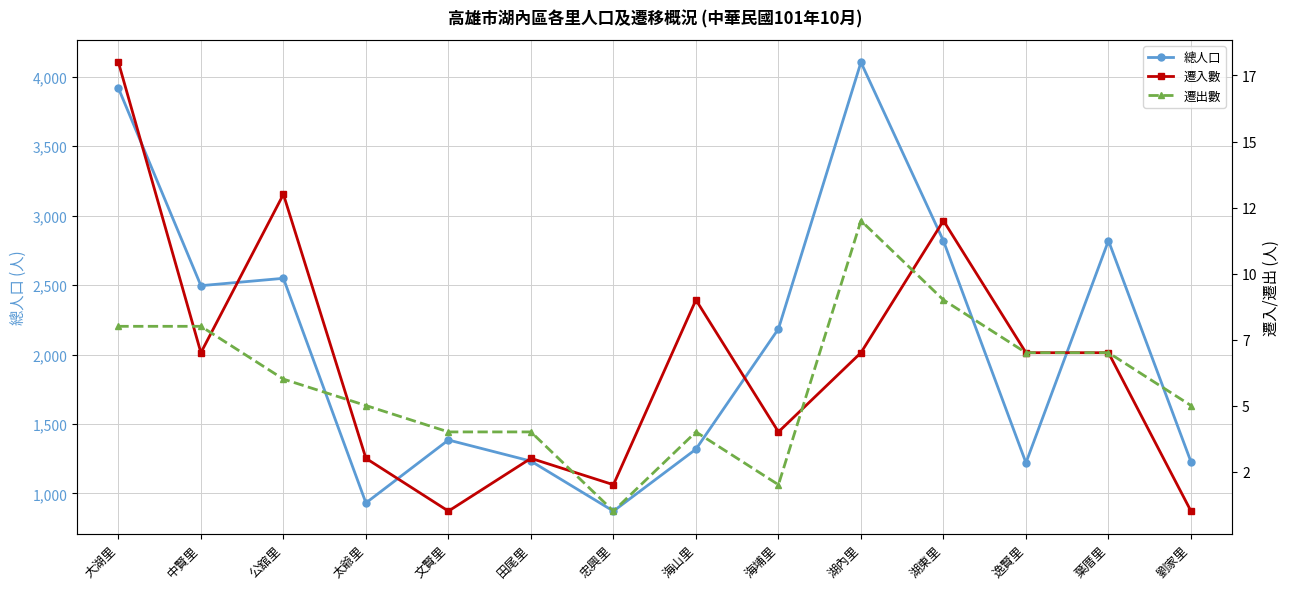

Reading left to right, extract all data points from this chart.

總人口: 大湖里=3918	中賢里=2496	公舘里=2549	太爺里=932	文賢里=1385	田尾里=1233	忠興里=873	海山里=1319	海埔里=2185	湖內里=4104	湖東里=2818	逸賢里=1221	葉厝里=2820	劉家里=1228
遷入數: 大湖里=18	中賢里=7	公舘里=13	太爺里=3	文賢里=1	田尾里=3	忠興里=2	海山里=9	海埔里=4	湖內里=7	湖東里=12	逸賢里=7	葉厝里=7	劉家里=1
遷出數: 大湖里=8	中賢里=8	公舘里=6	太爺里=5	文賢里=4	田尾里=4	忠興里=1	海山里=4	海埔里=2	湖內里=12	湖東里=9	逸賢里=7	葉厝里=7	劉家里=5